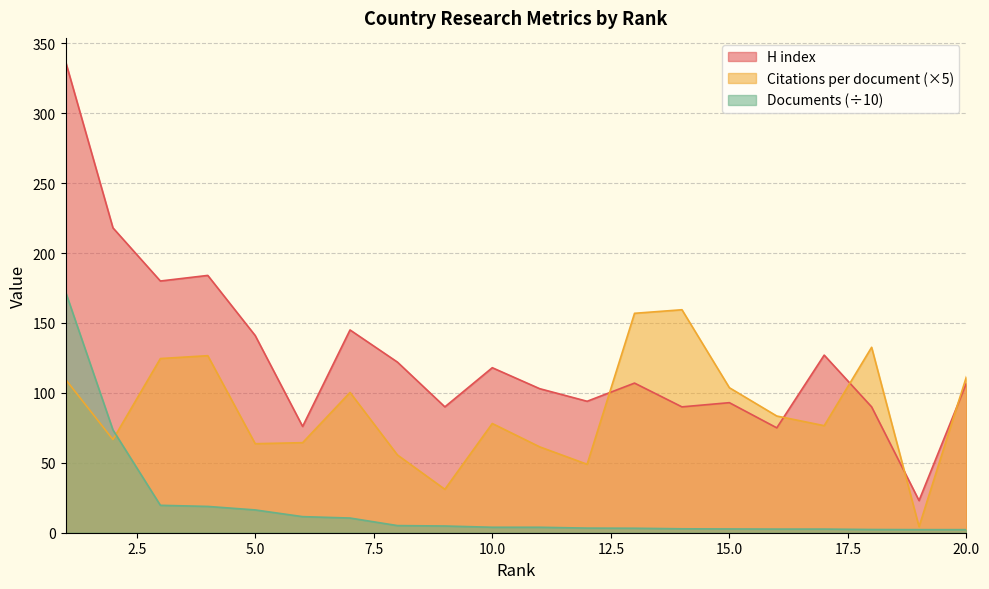

True or false: Documents has more than 1 points higher than both neighbors.

False